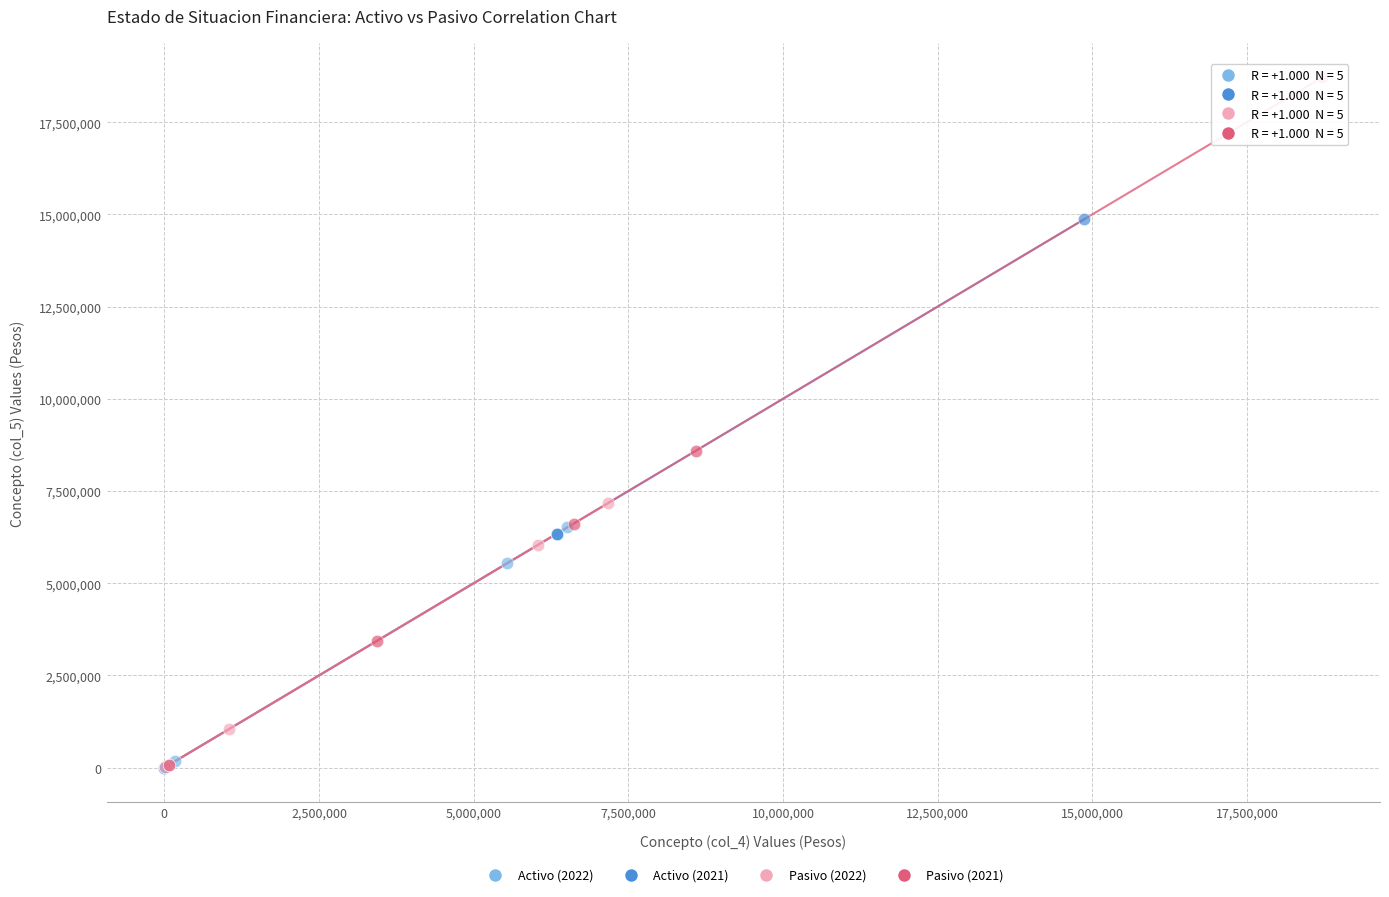

Which series reaches the maximum Y coordinate?

Pasivo (2021)